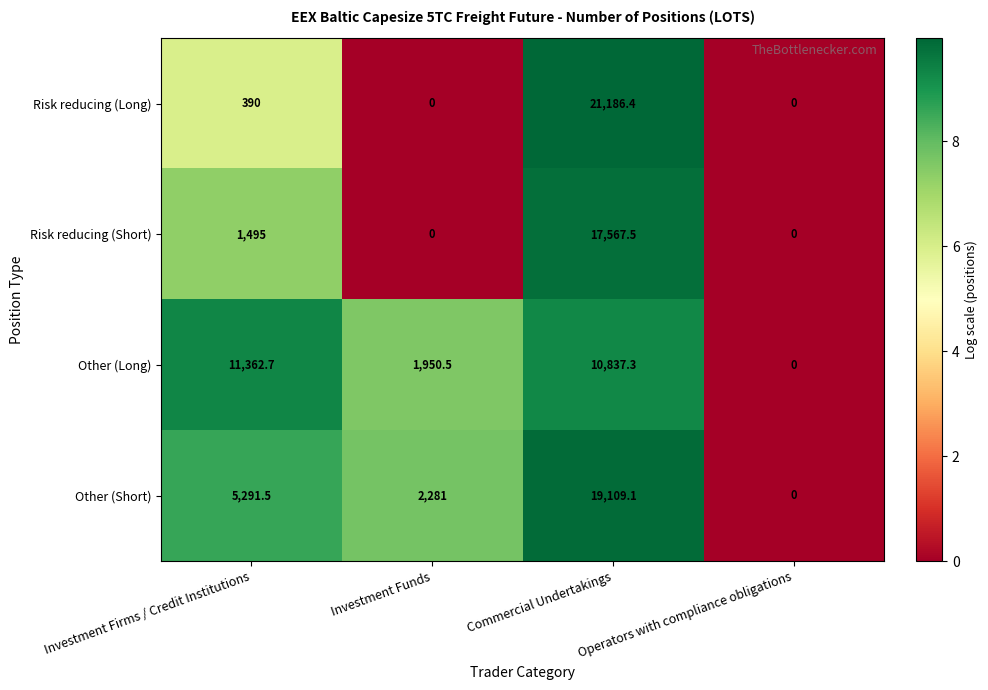

What is the total value across all series at Commercial Undertakings?

68700.3